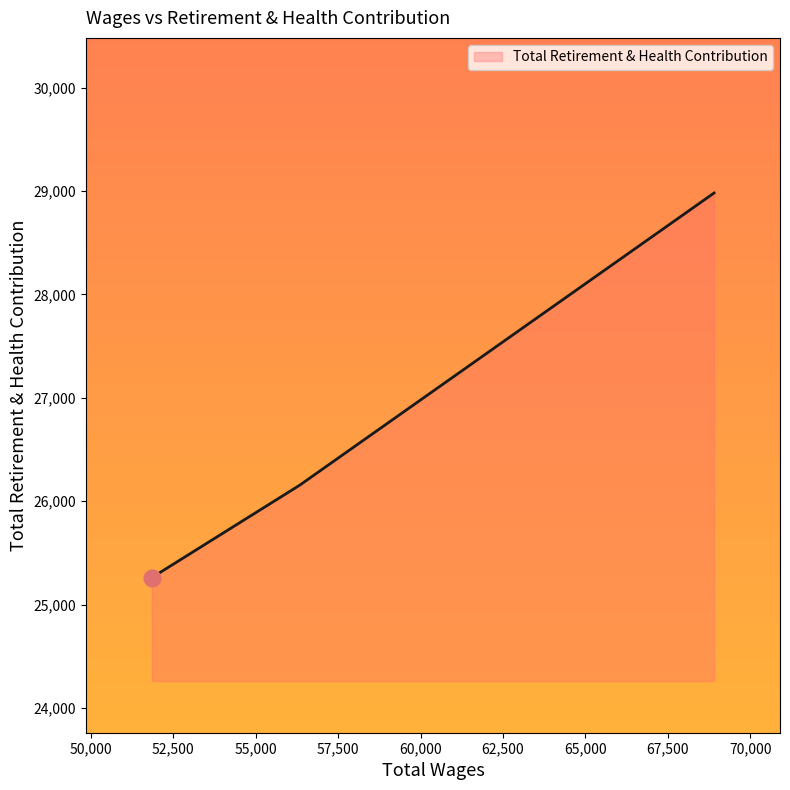

What is the greatest value displayed?

28981